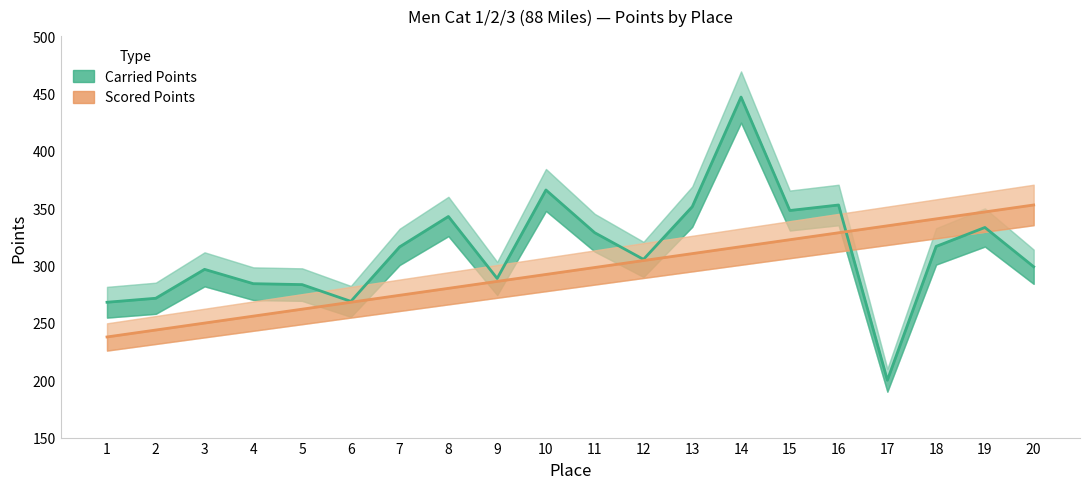

What is the smallest value displayed?

200.0